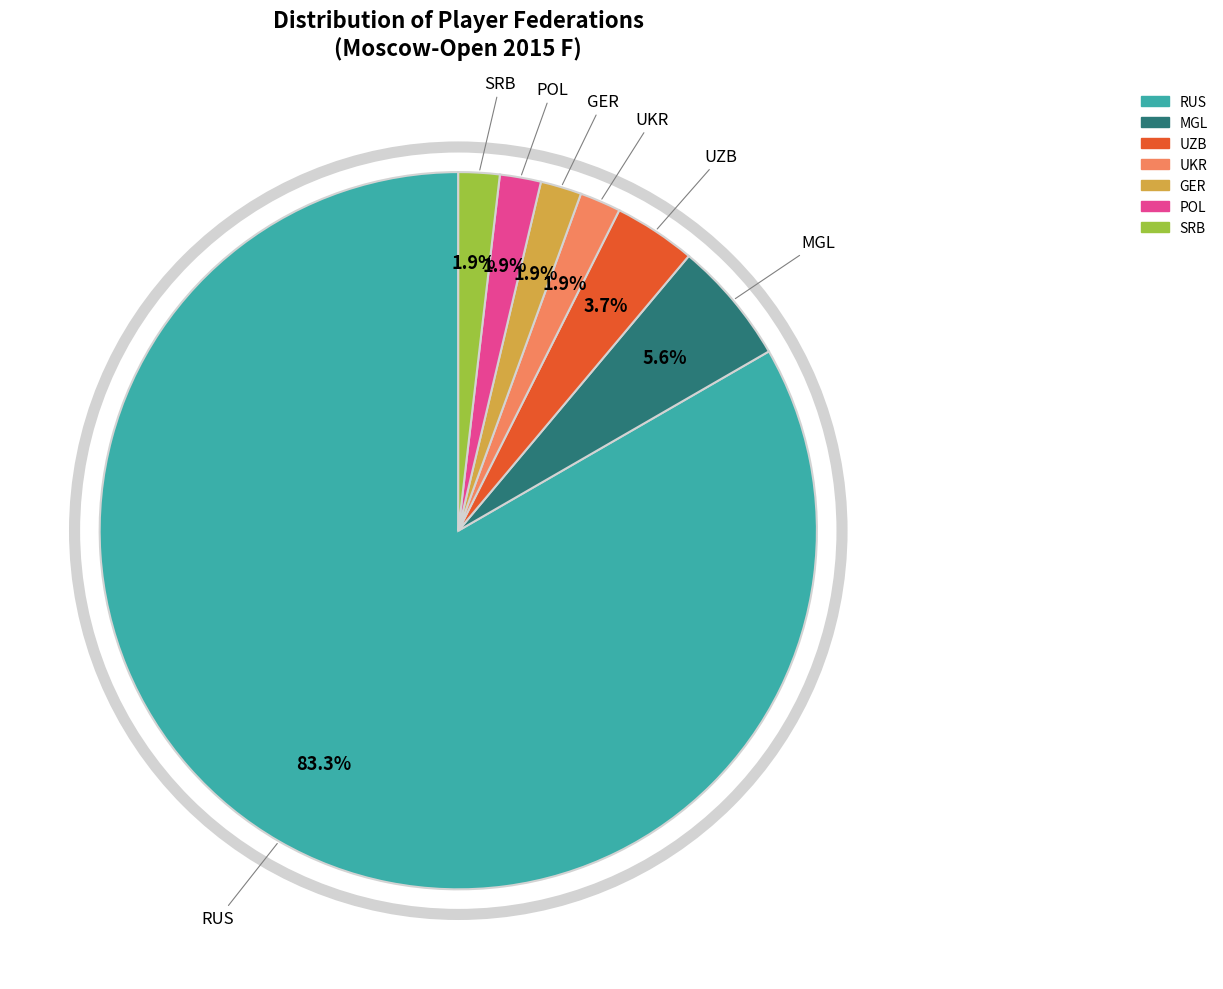

Is there any slice that represents more than half of the pie?

Yes